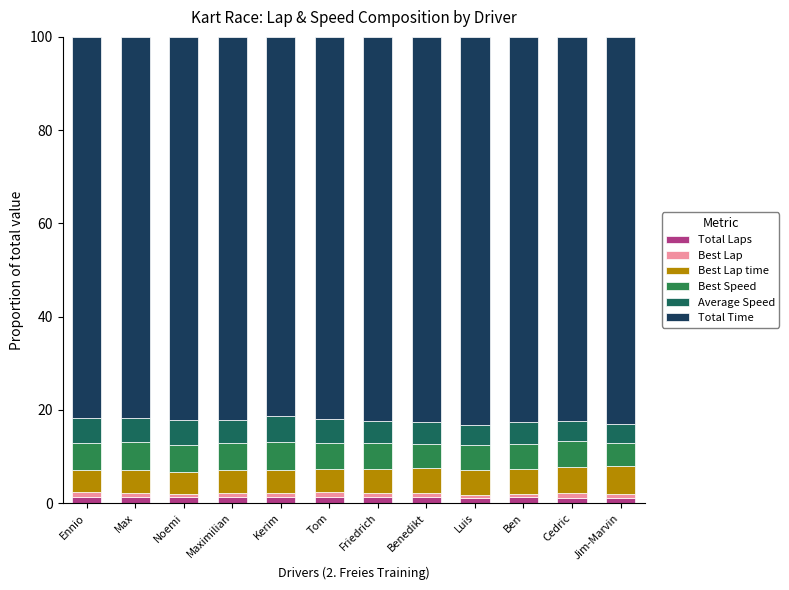

Are the bars horizontal?

No